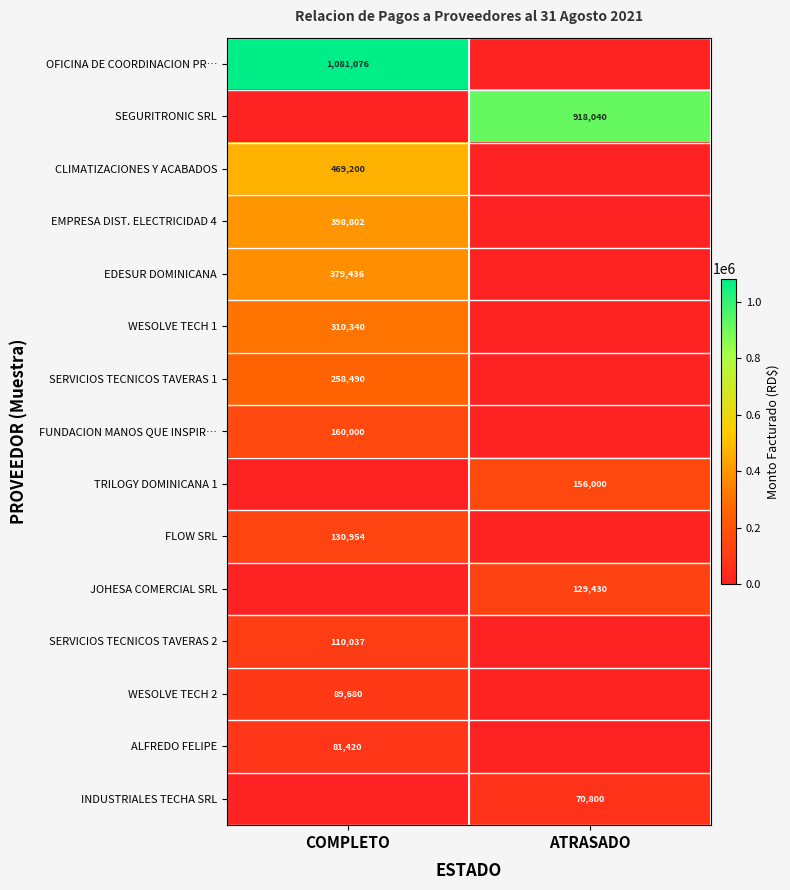

At how many categories does at least one series exceed 576204?

2